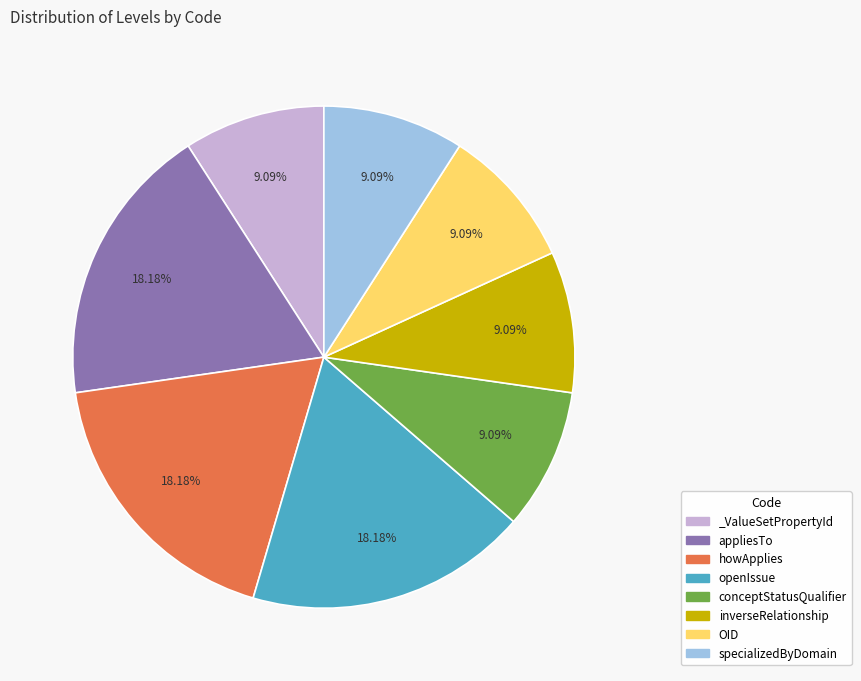

Does openIssue account for over 50% of the chart?

No